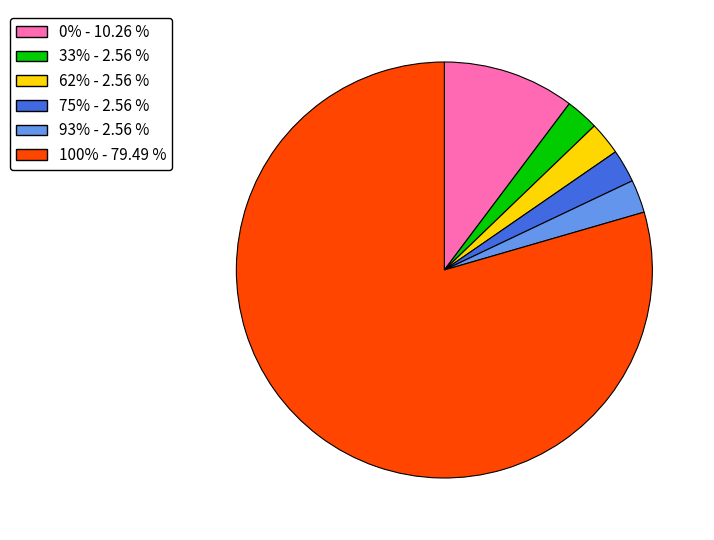

Count the number of slices in the pie.

6